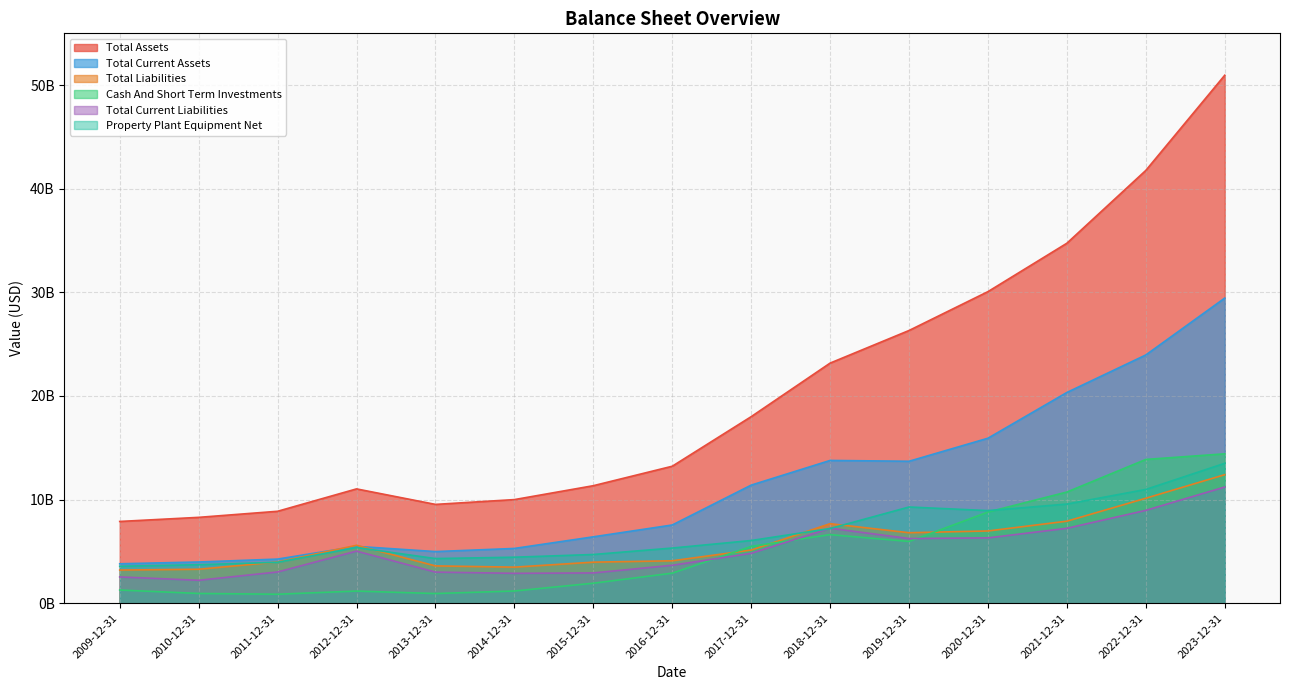

At 2015-12-31, list the series in order from smallest to largest.

Cash And Short Term Investments, Total Current Liabilities, Total Liabilities, Property Plant Equipment Net, Total Current Assets, Total Assets